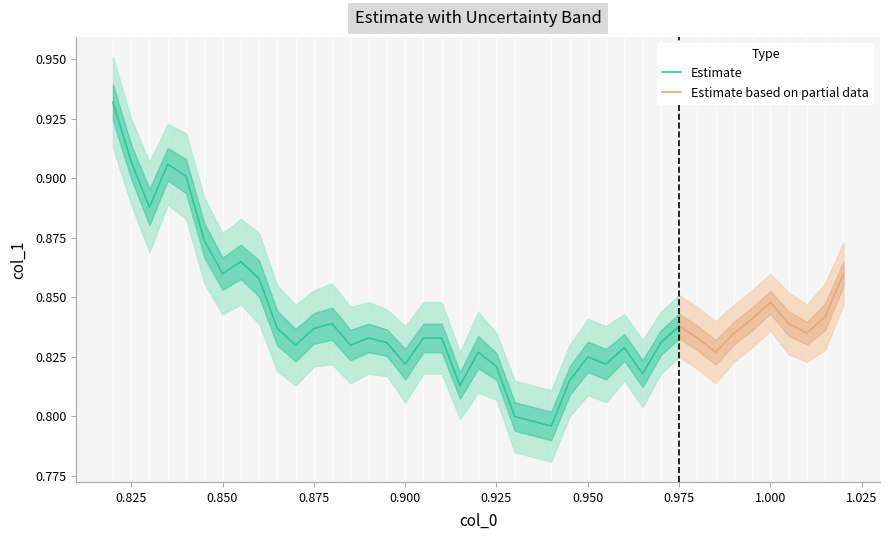

Count the Uncertainty values in the range 0 to 1.

40